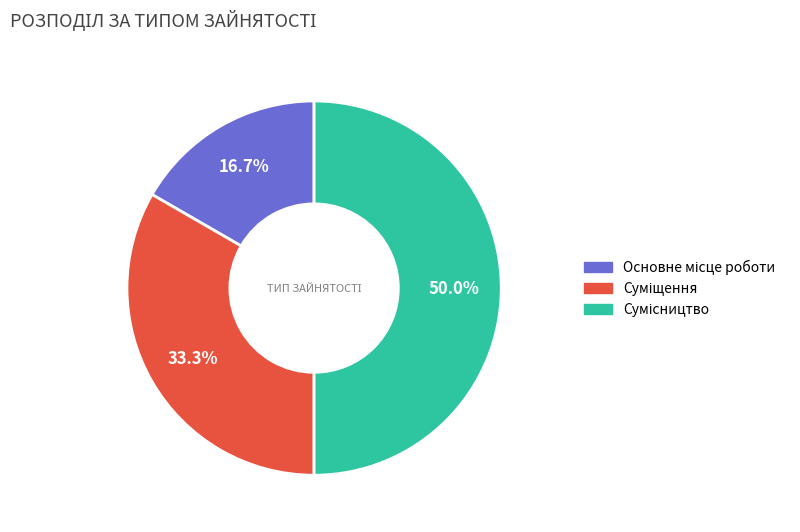

Count the number of slices in the pie.

3